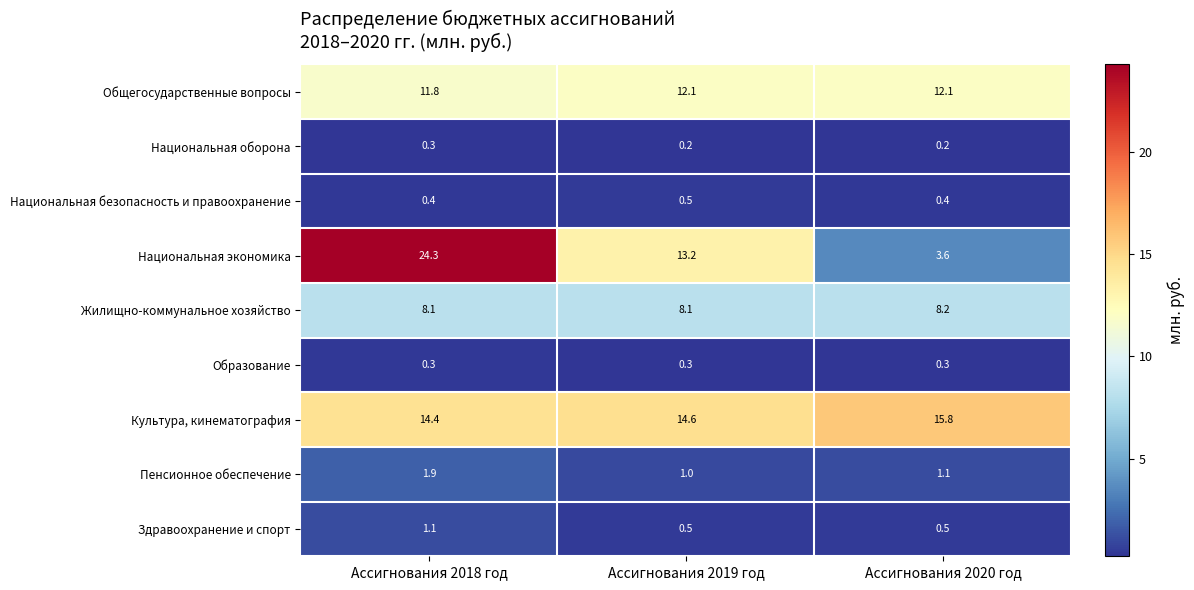

What is the total value across all series at Ассигнования 2018 год?

62.6